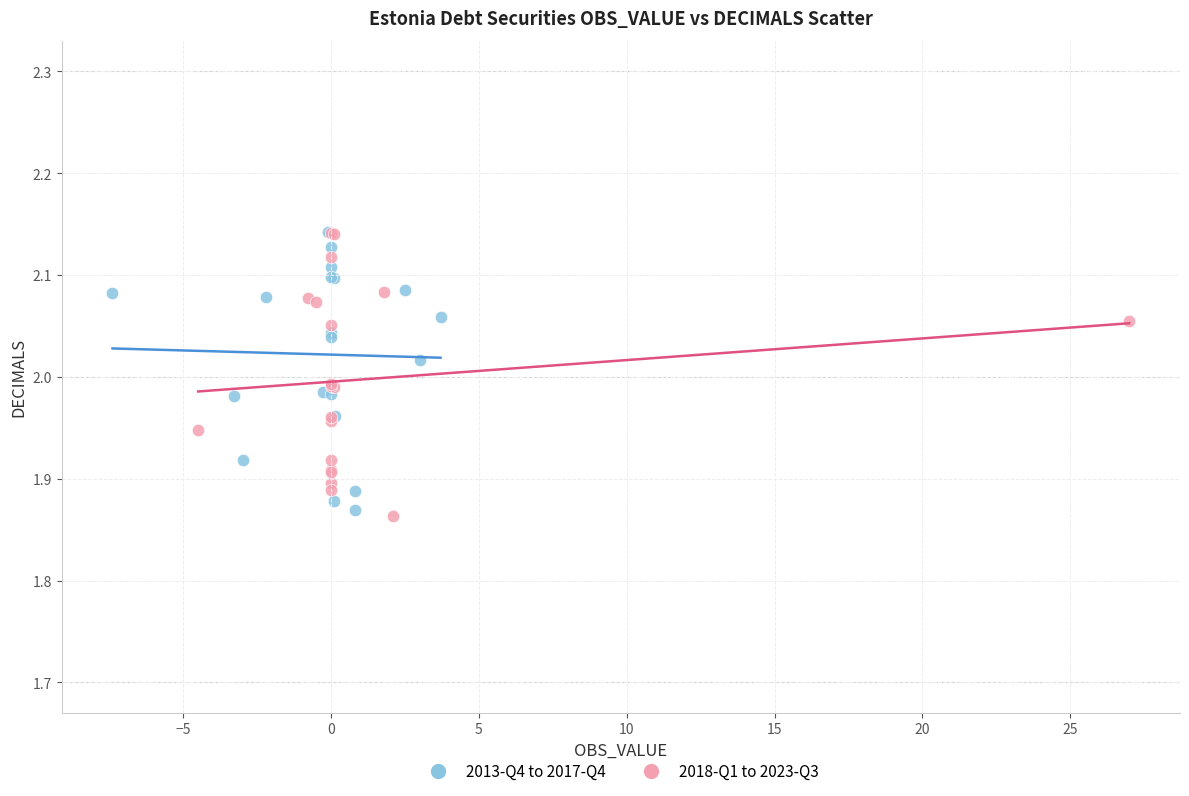

What are all the series names shown in the legend?

2013-Q4 to 2017-Q4, 2018-Q1 to 2023-Q3